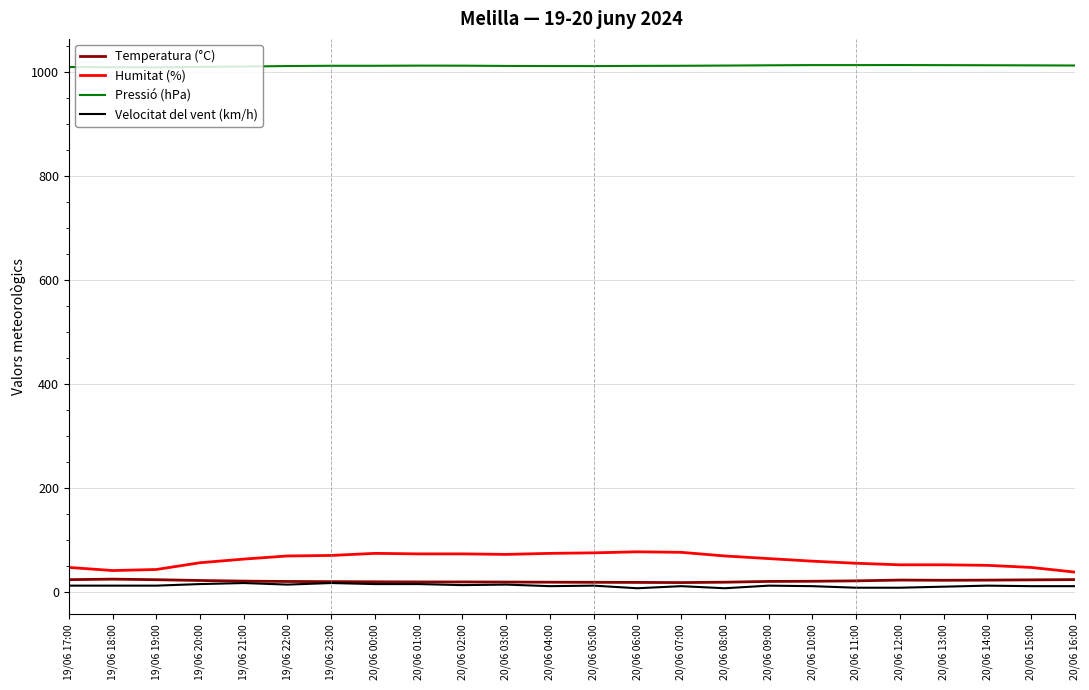

Which series has the largest total across all categories?

Pressió (hPa)